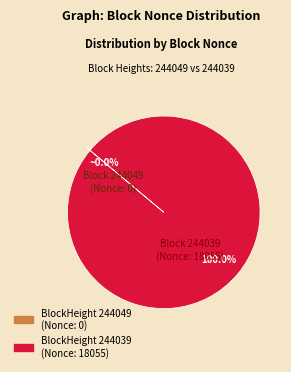

Is there a majority slice in this chart?

Yes